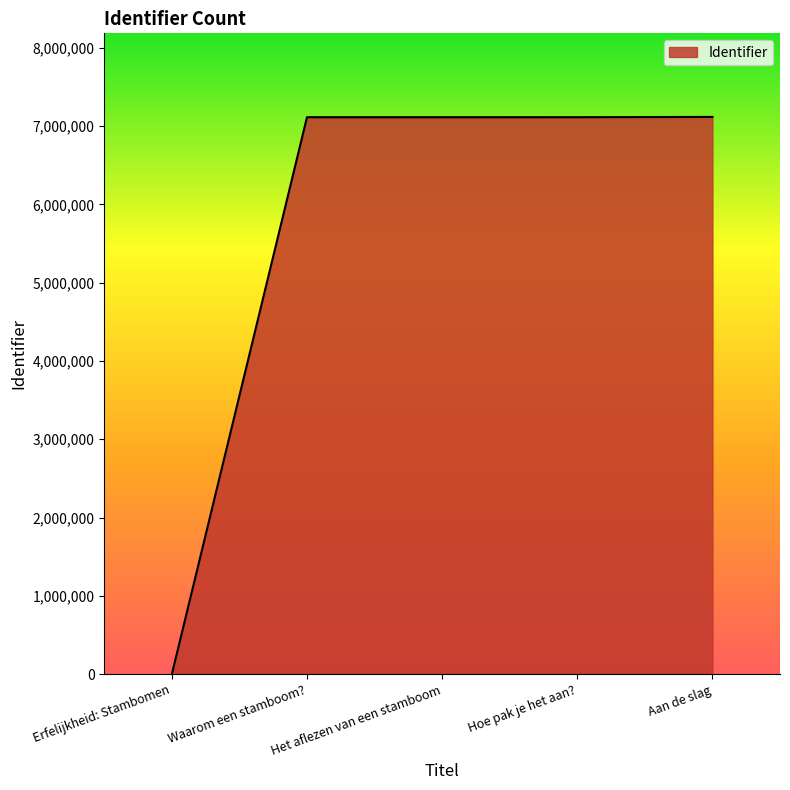

Where is the data nearest to the value 3558492?

Waarom een stamboom?